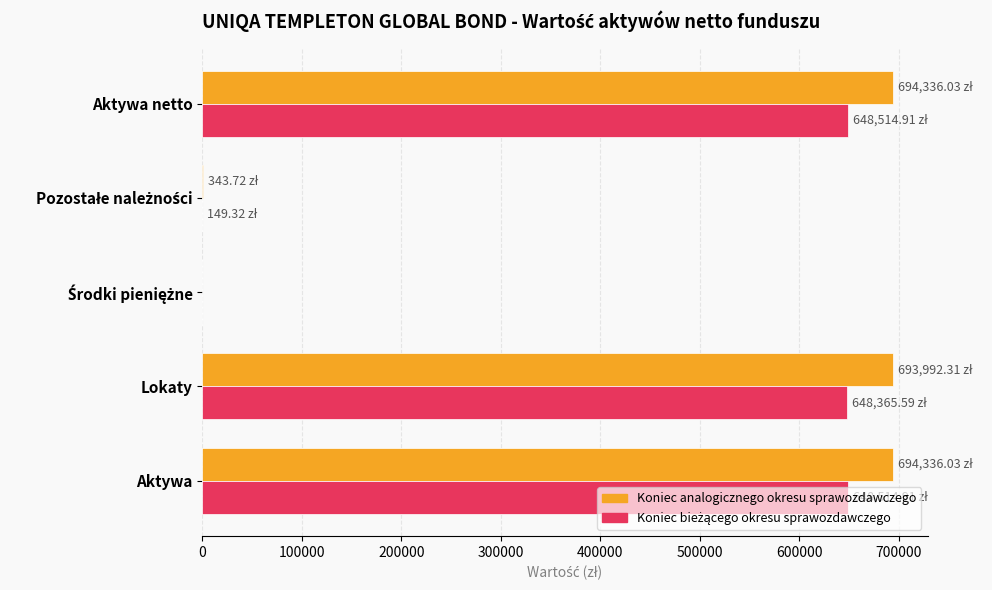

What is the total value across all series at Aktywa netto?

1342850.9